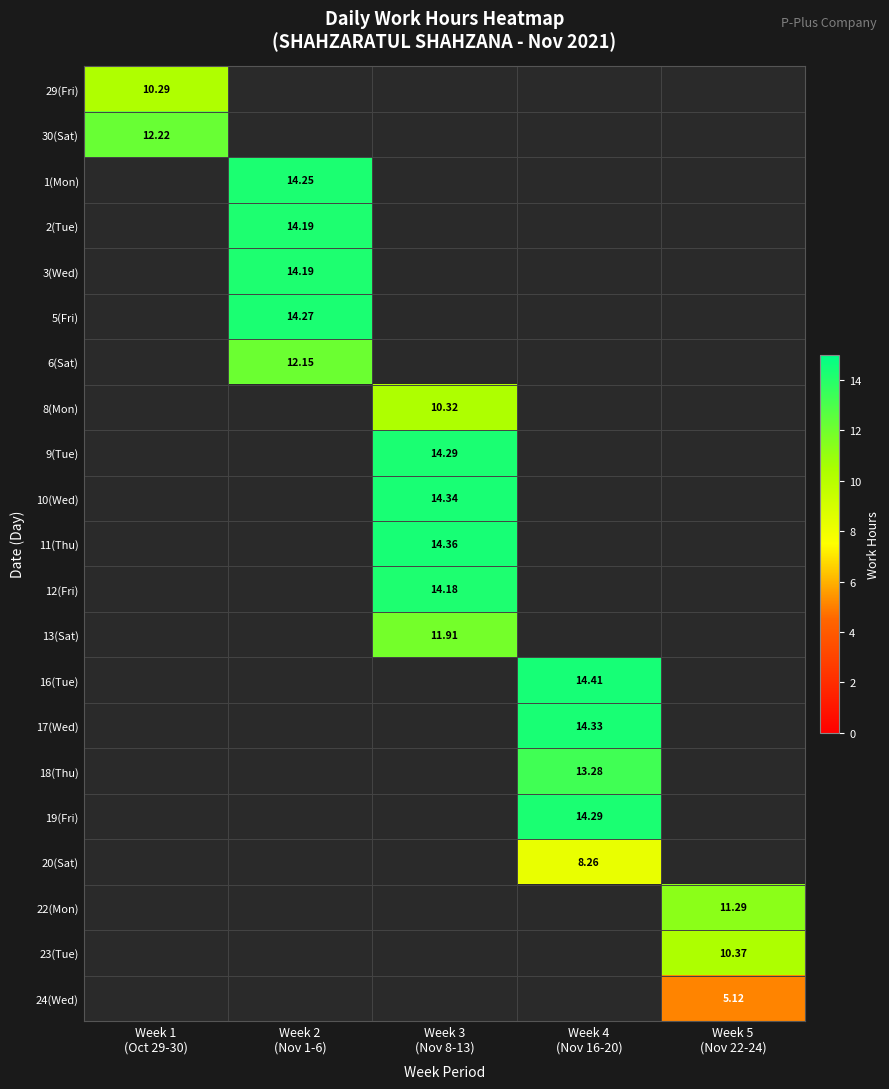

Between Week 3
(Nov 8-13) and Week 5
(Nov 22-24), which is larger?

Week 5
(Nov 22-24)